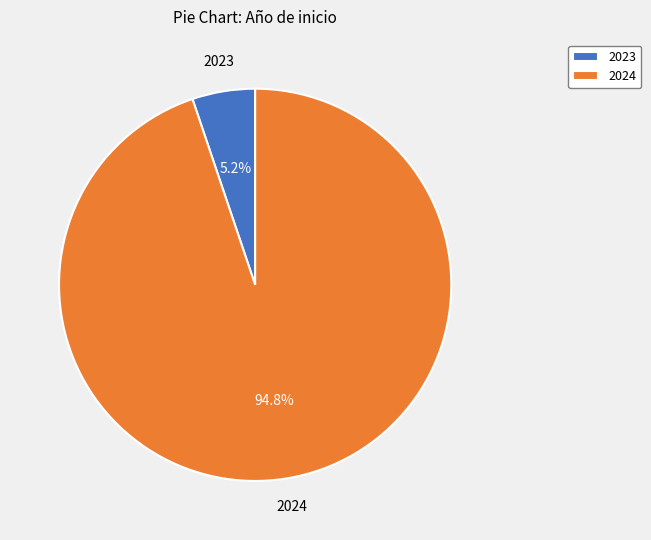

Which category has the biggest portion of the pie?

2024